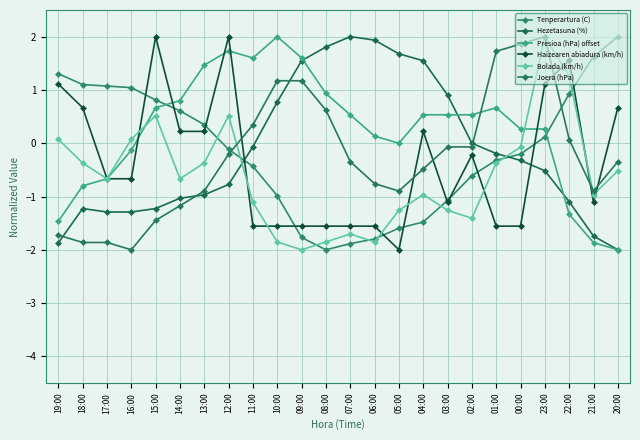

At which label does Bolada (km/h) reach its peak?

23:00